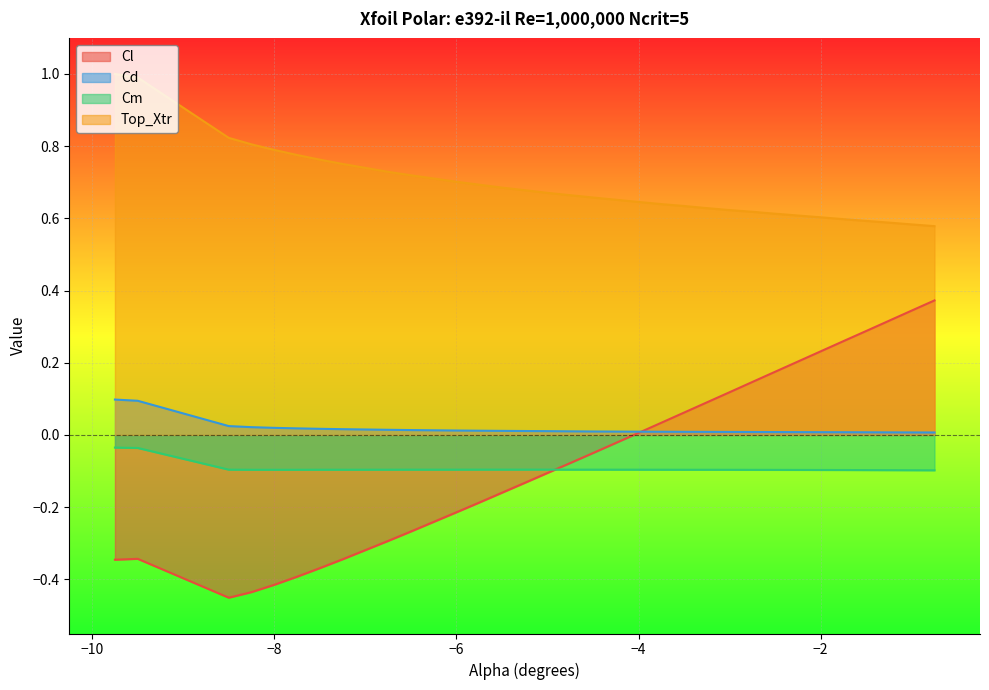

Rank the series by their maximum value, from lowest to highest.

Cm, Cd, Cl, Top_Xtr